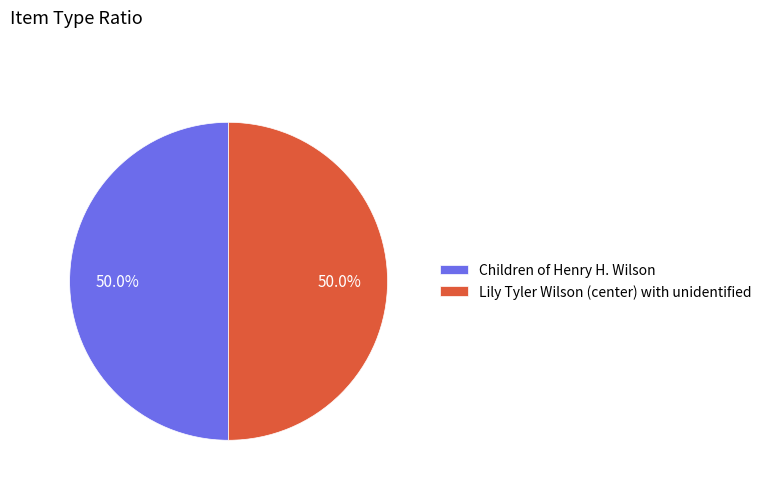

Count the number of slices in the pie.

2